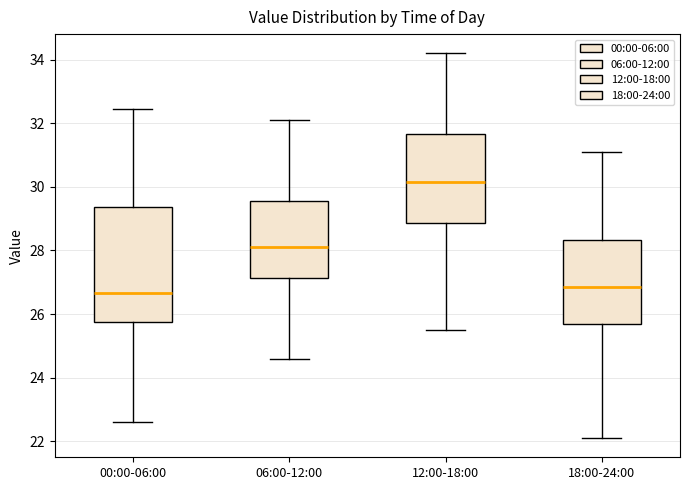

Reading left to right, read every box against the y-axis: the position of its median line, the range the box covers, and the ends of its whiskers. The values are not printed on the chart, so give them approximately, as read against the axis.

00:00-06:00: median 26.6, box 25.8 to 29.4, whiskers 22.6 to 32.4
06:00-12:00: median 28.2, box 27.2 to 29.6, whiskers 24.6 to 32.2
12:00-18:00: median 30.2, box 28.8 to 31.6, whiskers 25.6 to 34.2
18:00-24:00: median 26.8, box 25.6 to 28.4, whiskers 22.2 to 31.2